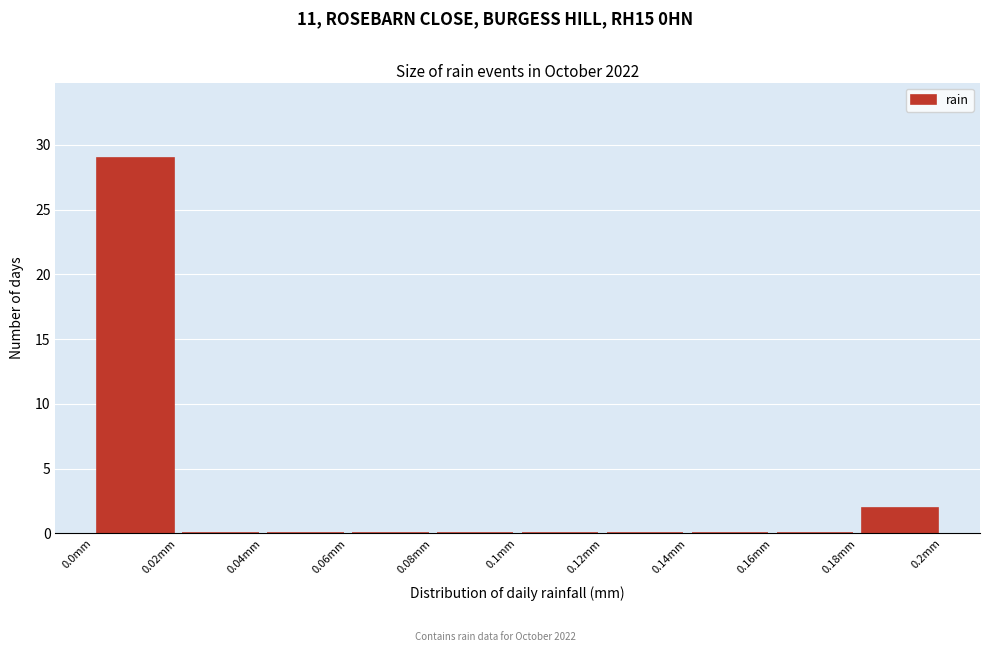

What is the height of the bar covering 0.00 to 0.02 on the x-axis? The values are not printed on the chart, so give them approximately, as read against the axis.

29